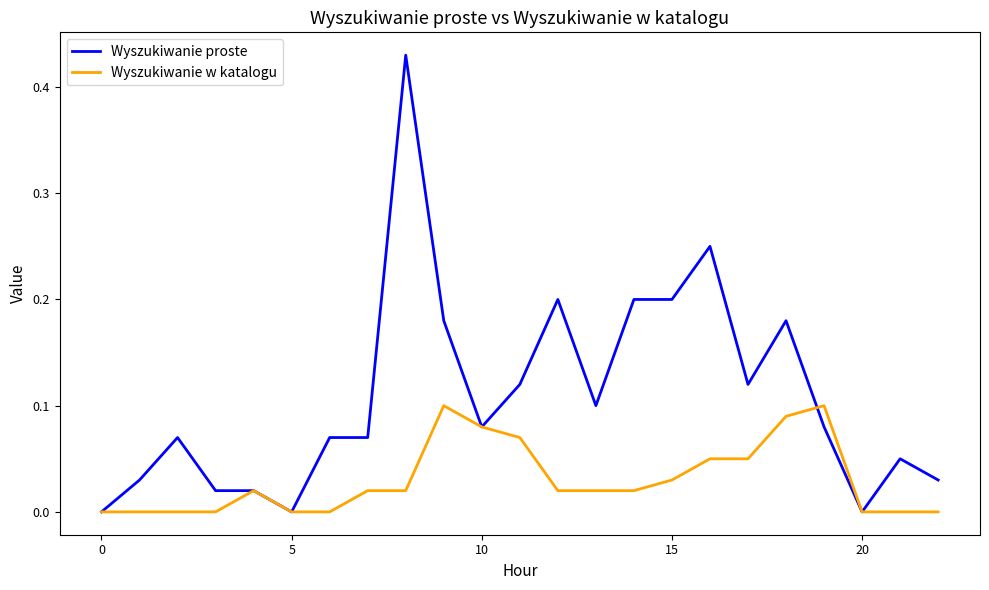

What is the sum of all Wyszukiwanie w katalogu values?

0.7